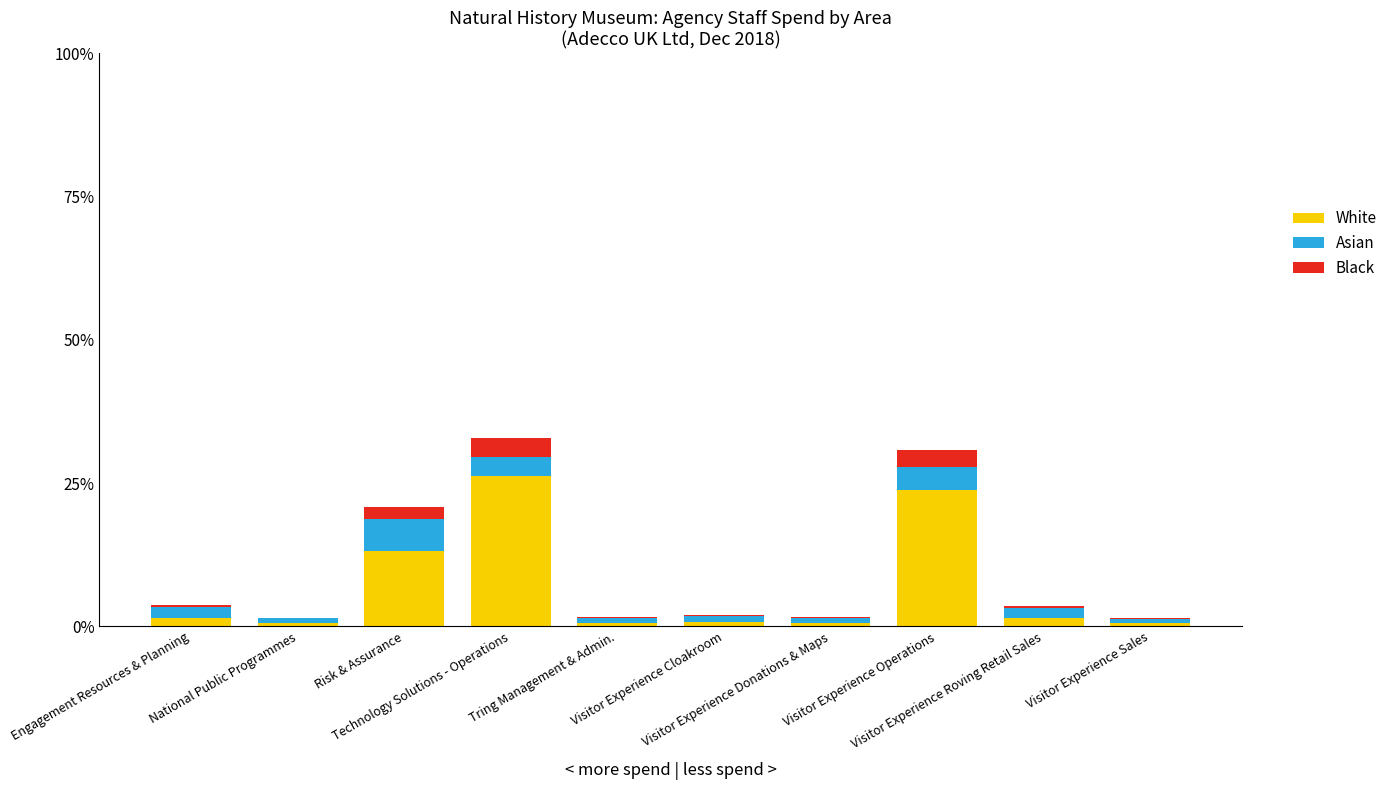

What is the sum of all White values?

69.3